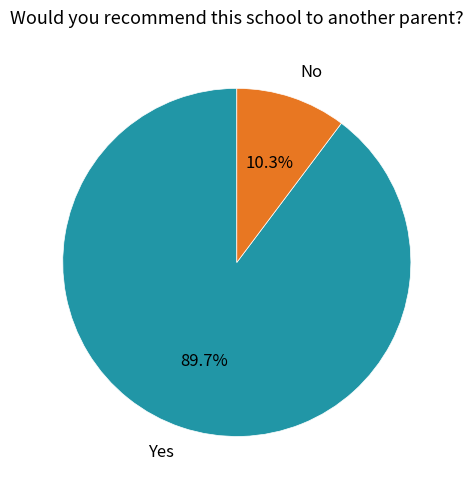

To the nearest percent, what is the average slice percentage?

50%